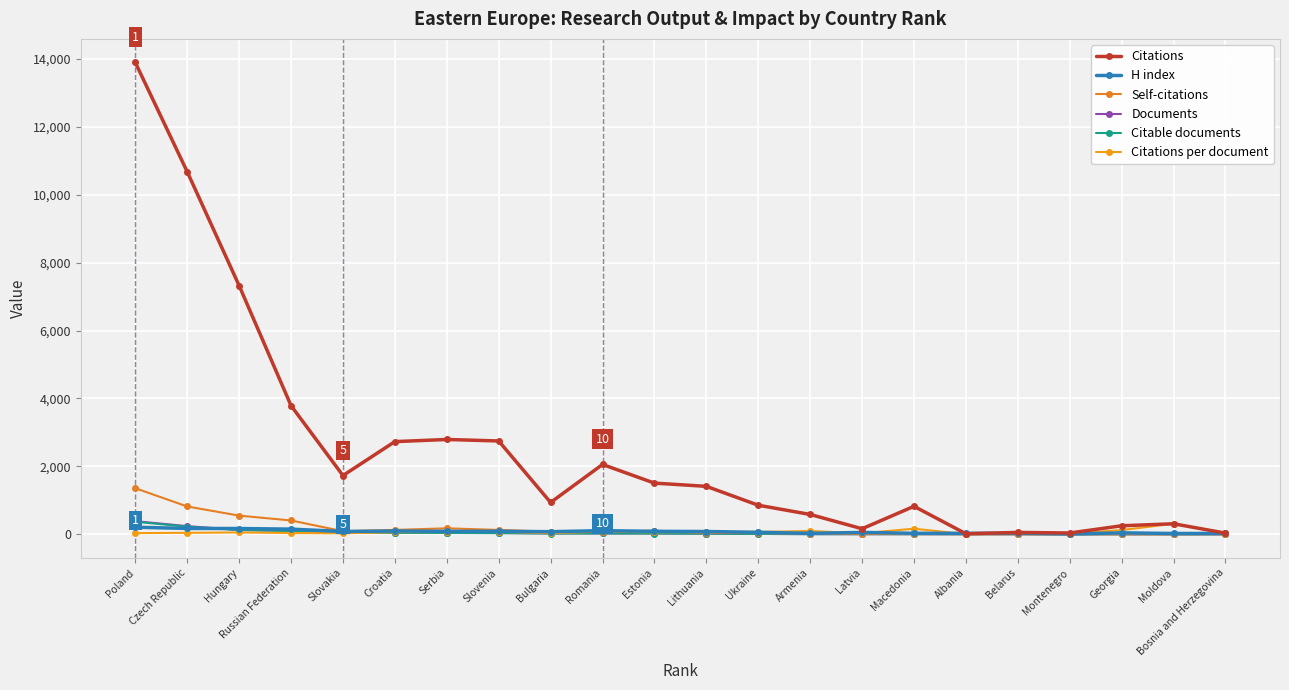

The value of Citable documents at Slovakia is 21.2. True or false?

False